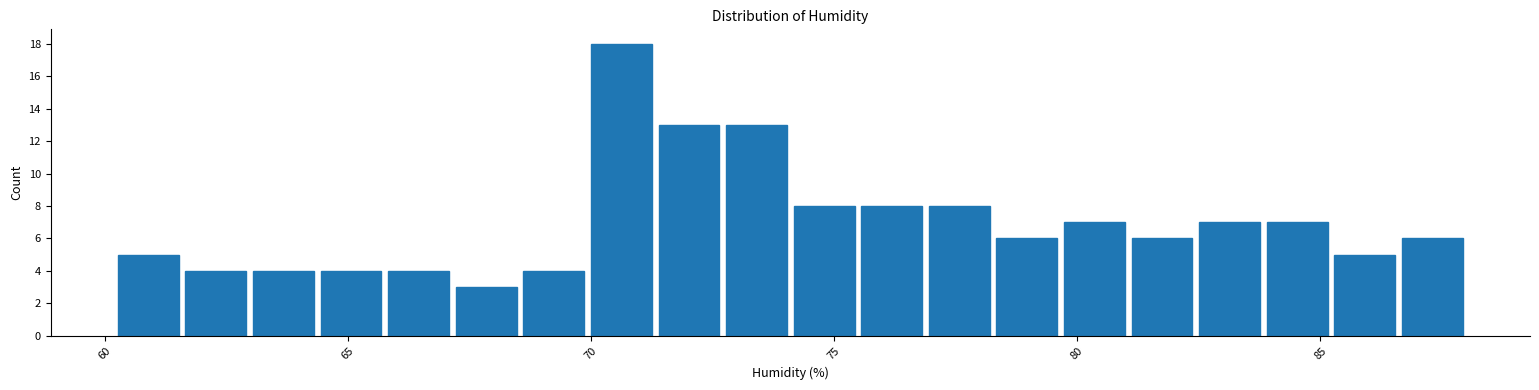

Around what value on the x-axis is the tallest bar? Give the approximate position of its centre, as read against the axis.

70.5